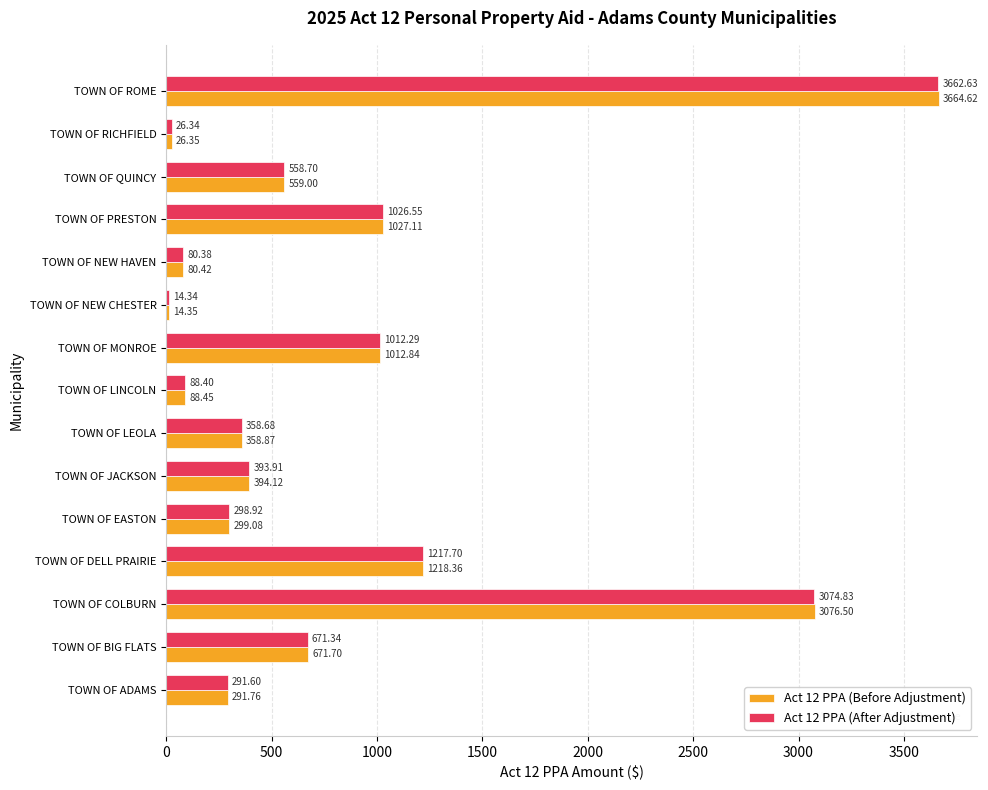

Where is Act 12 PPA (After Adjustment) nearest to the value 1838?

TOWN OF DELL PRAIRIE